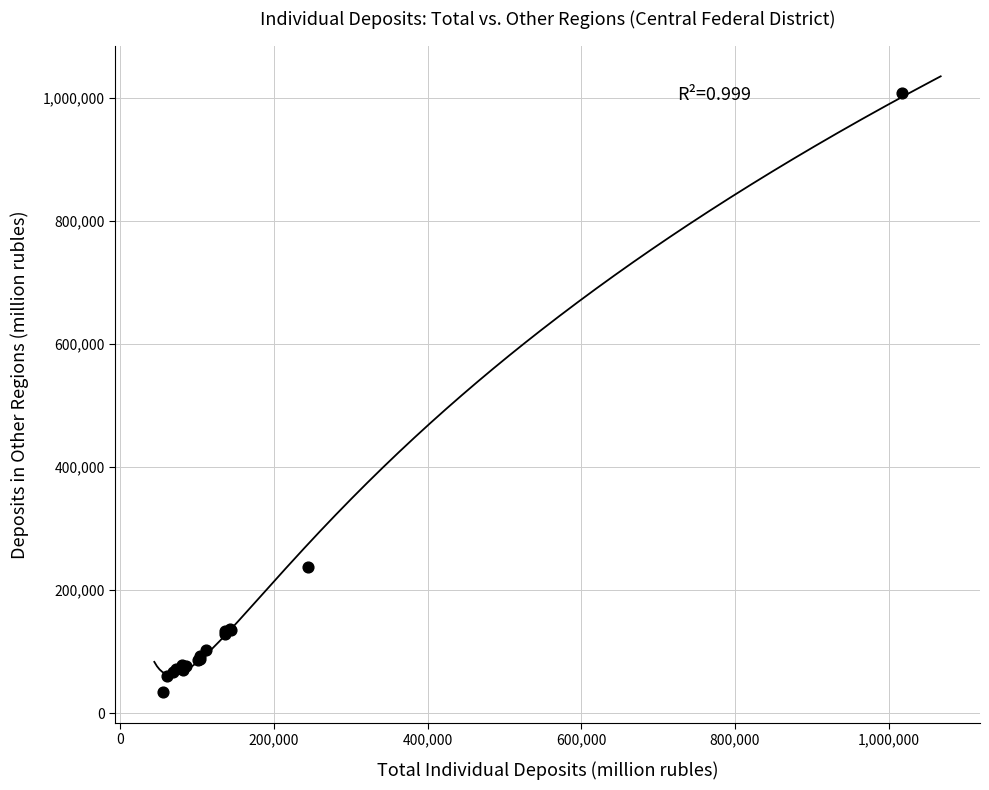

What Y value in the scatter plot is closest to 521368?

237610